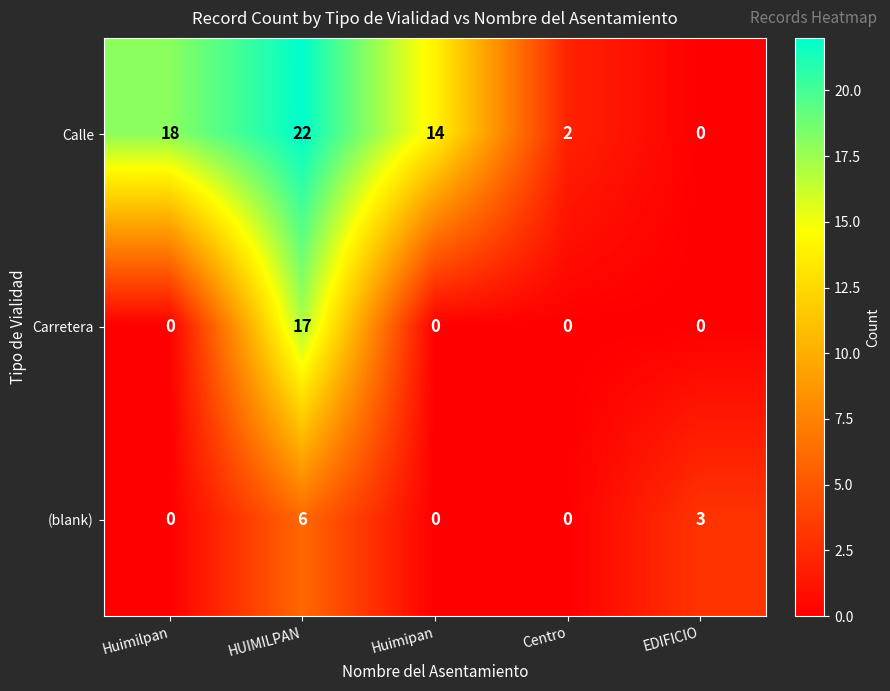

What is the difference between the second highest and second lowest values in the (blank) series?

3